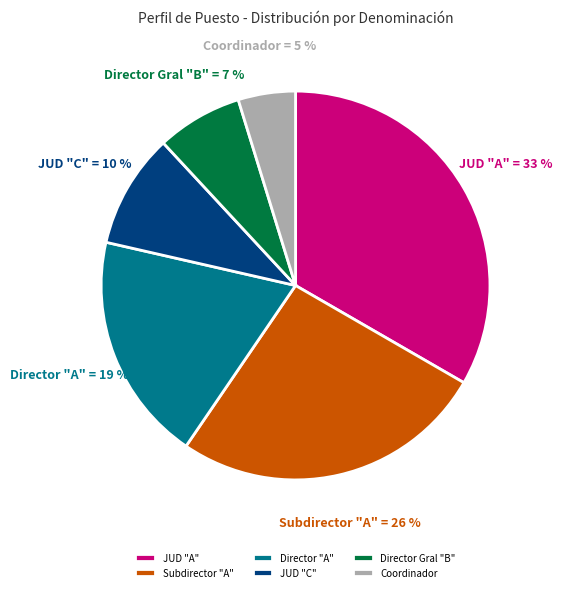

Rank the categories by value from lowest to highest.

Coordinador, Director Gral "B", JUD "C", Director "A", Subdirector "A", JUD "A"